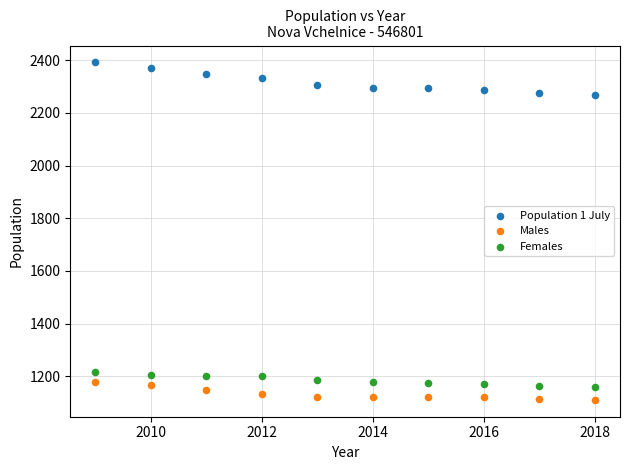

Across all data points, what is the range of Y values (max minus min)?

1282